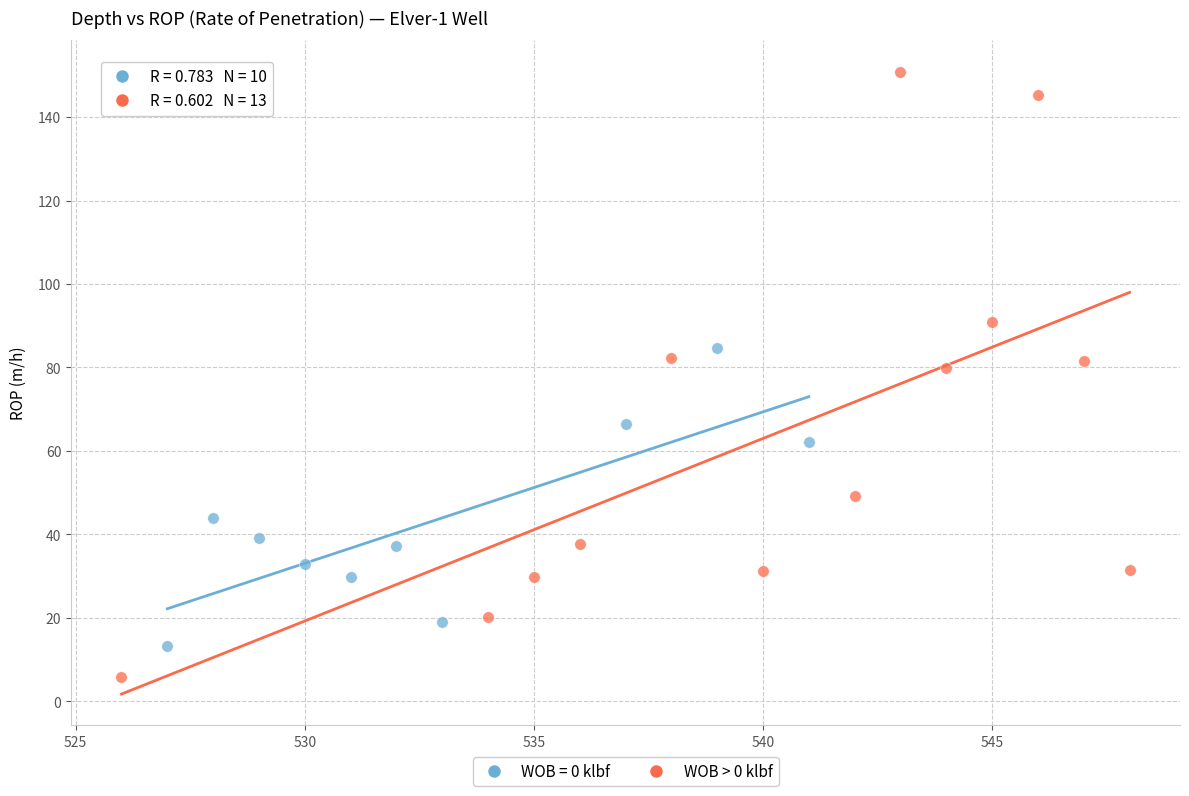

Which series has the widest spread of Y values?

WOB > 0 klbf